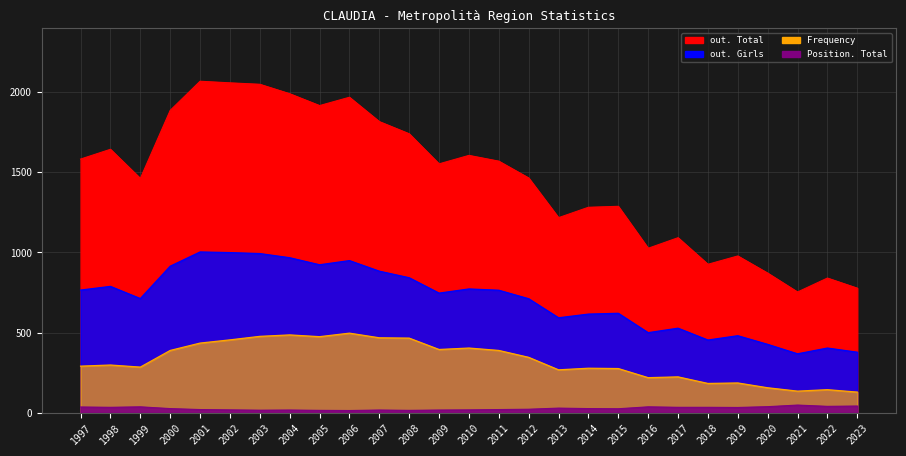

At which label does out. Girls reach its peak?

2001